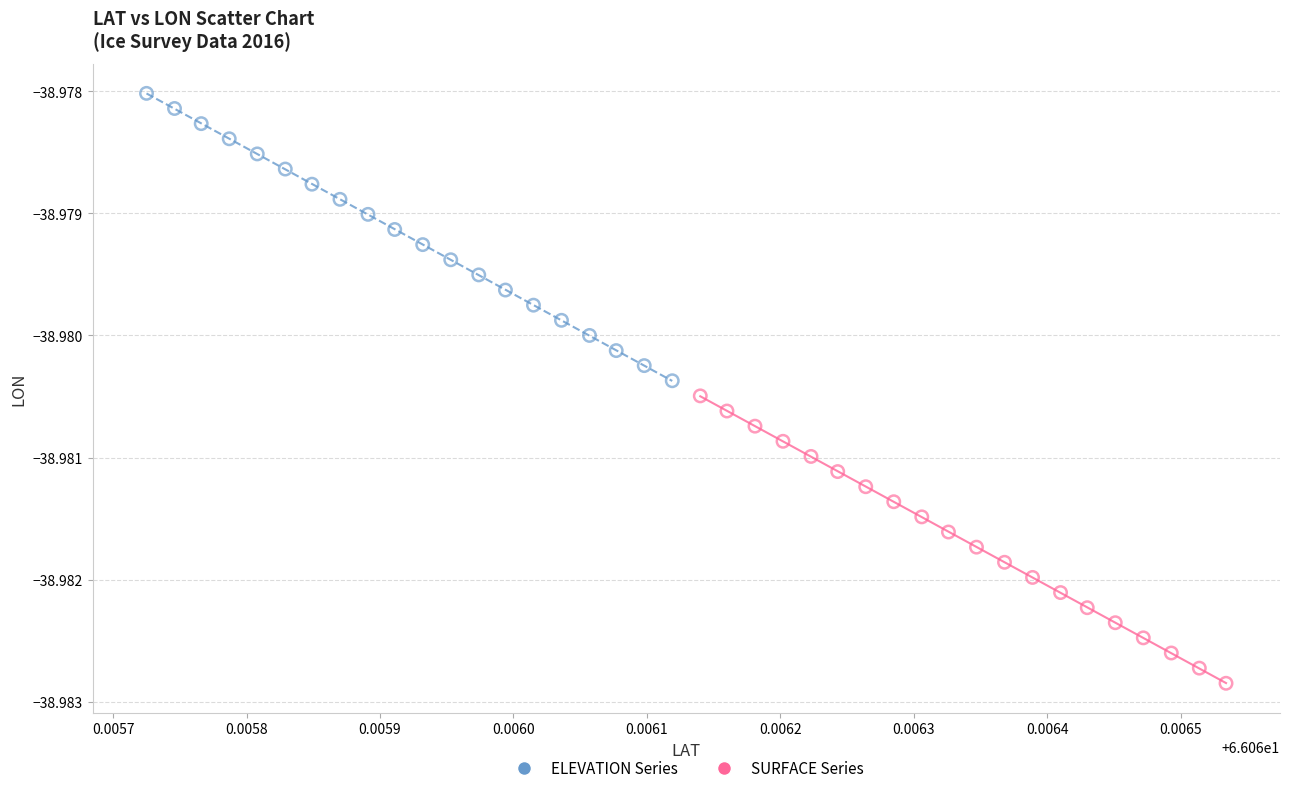

Which series reaches the minimum Y coordinate?

SURFACE Series